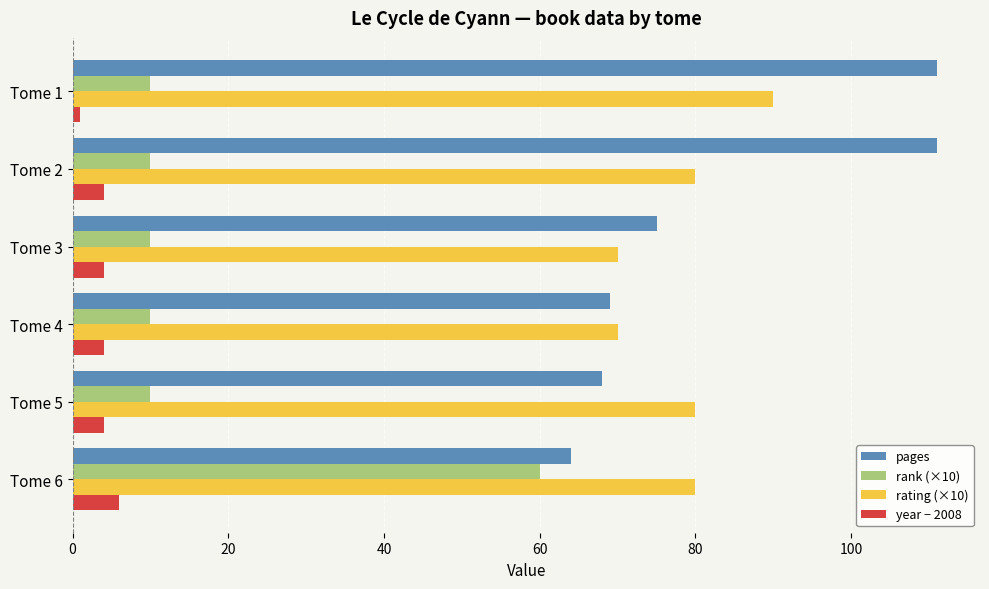

What are all the series names shown in the legend?

pages, rank (×10), rating (×10), year − 2008